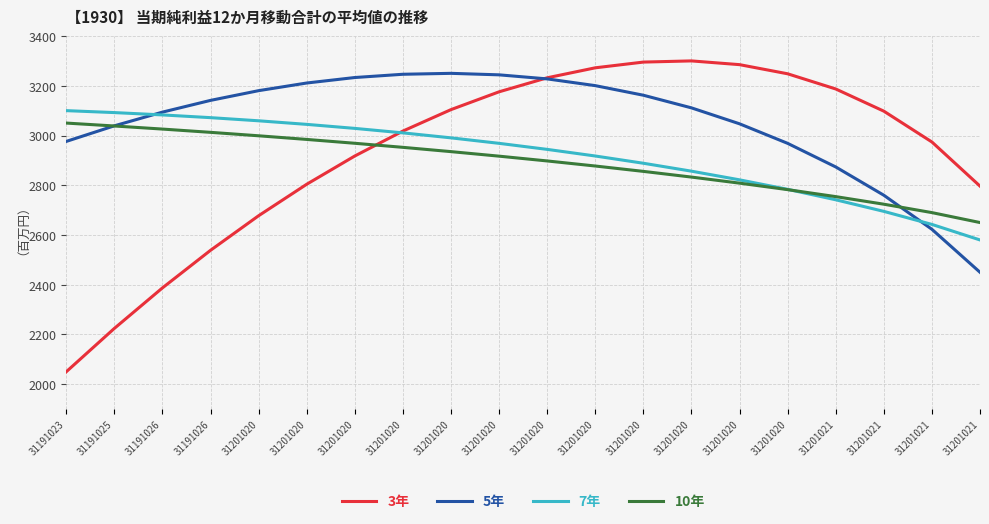

Where does the 7年 series first go above 2968?

31191023